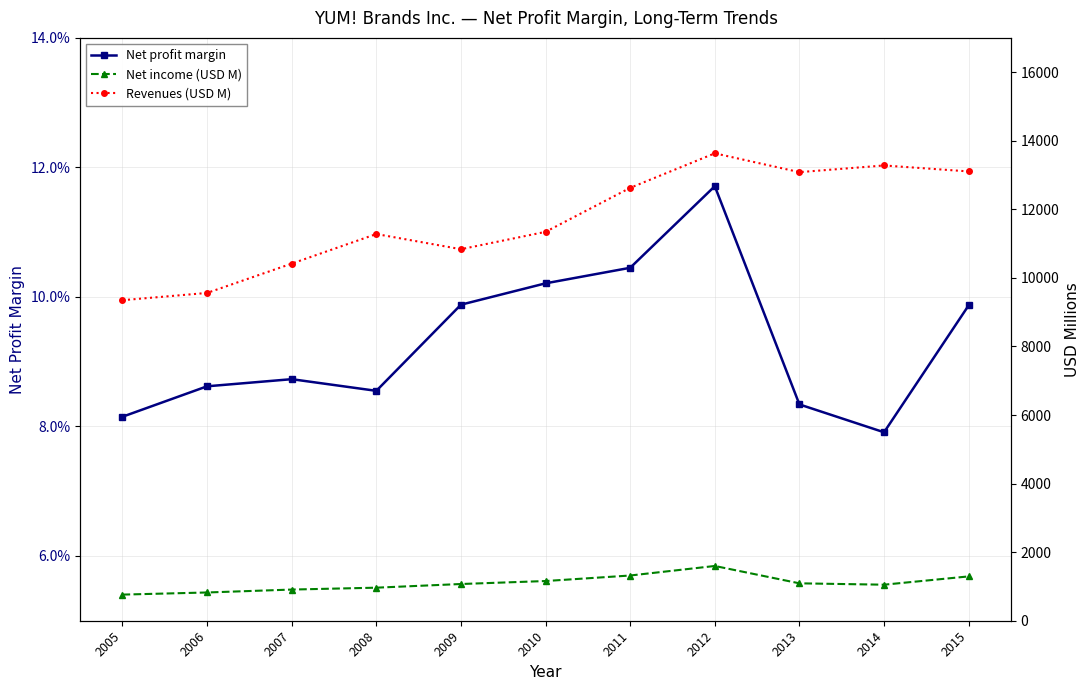

List the labels in order of Net profit margin value, smallest first.

2014, 2005, 2013, 2008, 2006, 2007, 2015, 2009, 2010, 2011, 2012